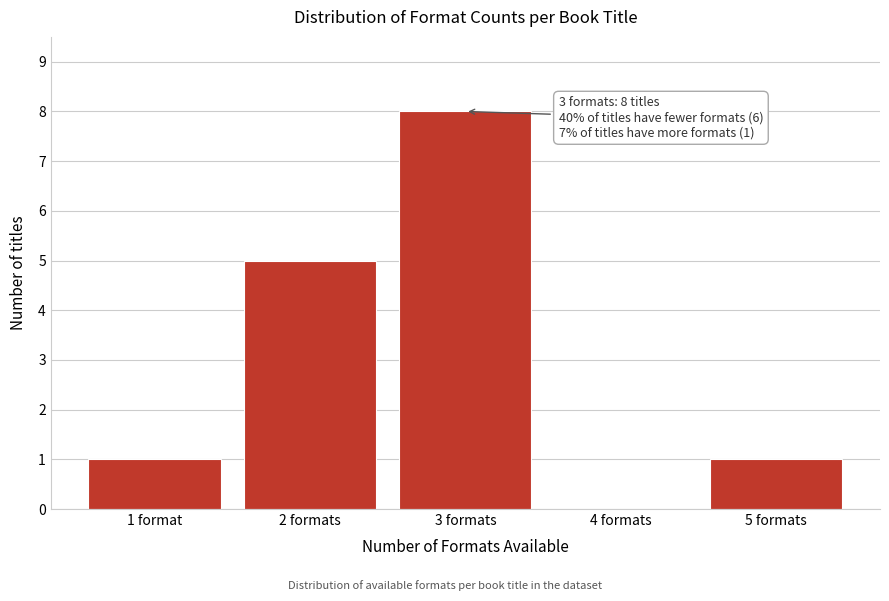

Reading left to right, list all the values displayed in this chart.

1 format=1	2 formats=5	3 formats=8	4 formats=0	5 formats=1